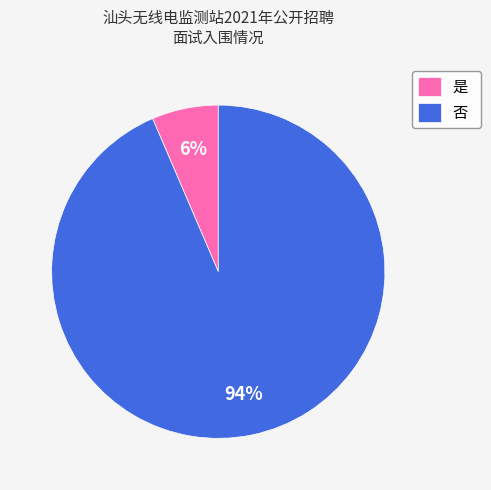

To the nearest percent, what is the average slice percentage?

50%